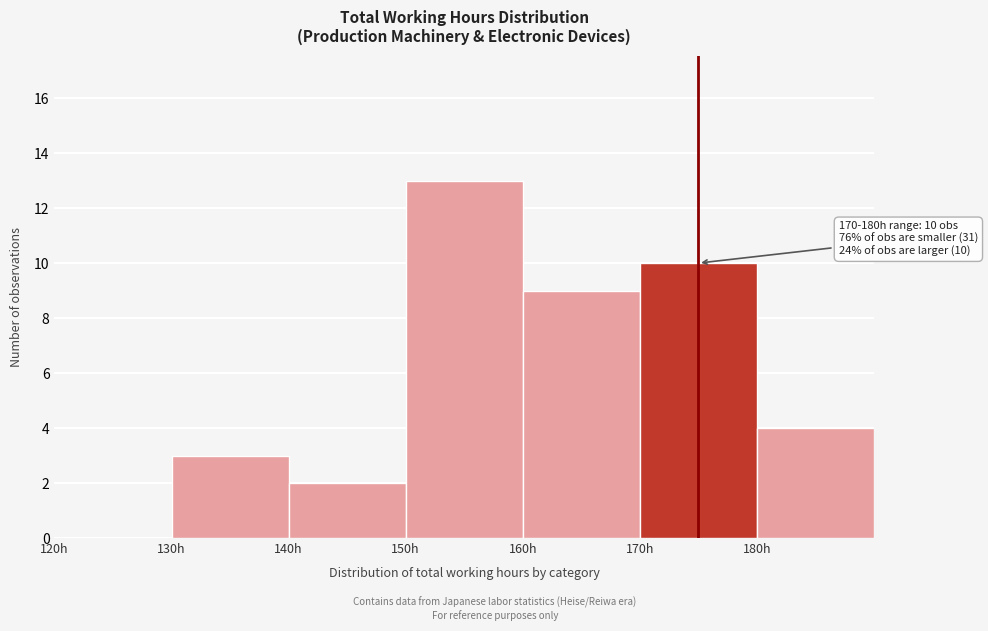

Which range on the x-axis has the tallest bar?

150 to 160